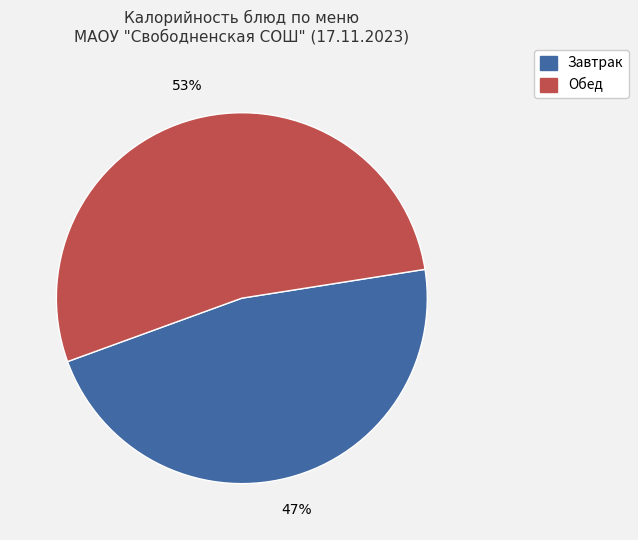

How many slices are in this pie chart?

2